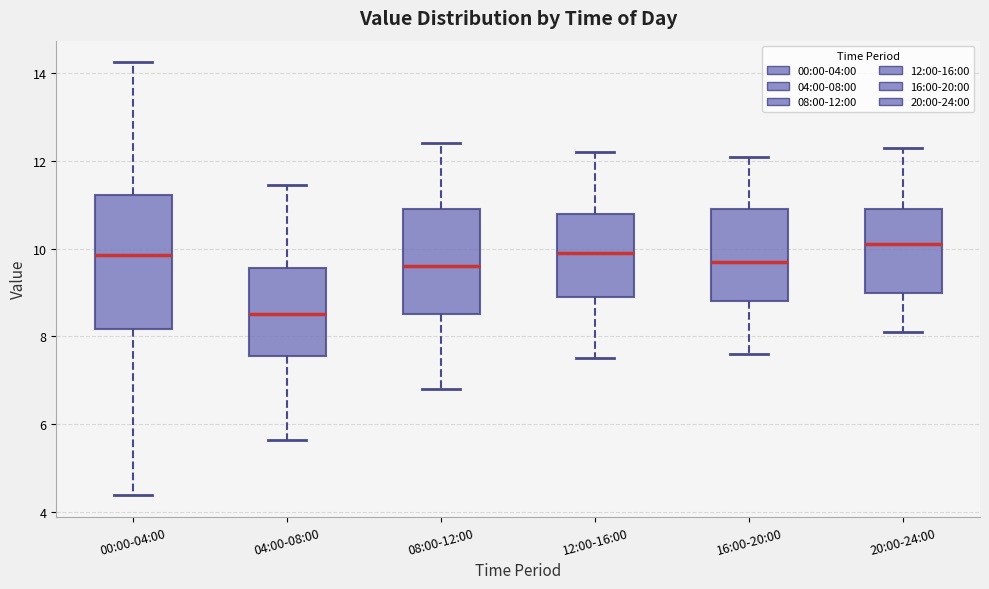

Reading left to right, read every box against the y-axis: the position of its median line, the range the box covers, and the ends of its whiskers. The values are not printed on the chart, so give them approximately, as read against the axis.

00:00-04:00: median 9.8, box 8.2 to 11.2, whiskers 4.4 to 14.2
04:00-08:00: median 8.6, box 7.6 to 9.6, whiskers 5.6 to 11.4
08:00-12:00: median 9.6, box 8.6 to 11.0, whiskers 6.8 to 12.4
12:00-16:00: median 10.0, box 9.0 to 10.8, whiskers 7.6 to 12.2
16:00-20:00: median 9.8, box 8.8 to 11.0, whiskers 7.6 to 12.2
20:00-24:00: median 10.2, box 9.0 to 11.0, whiskers 8.2 to 12.4